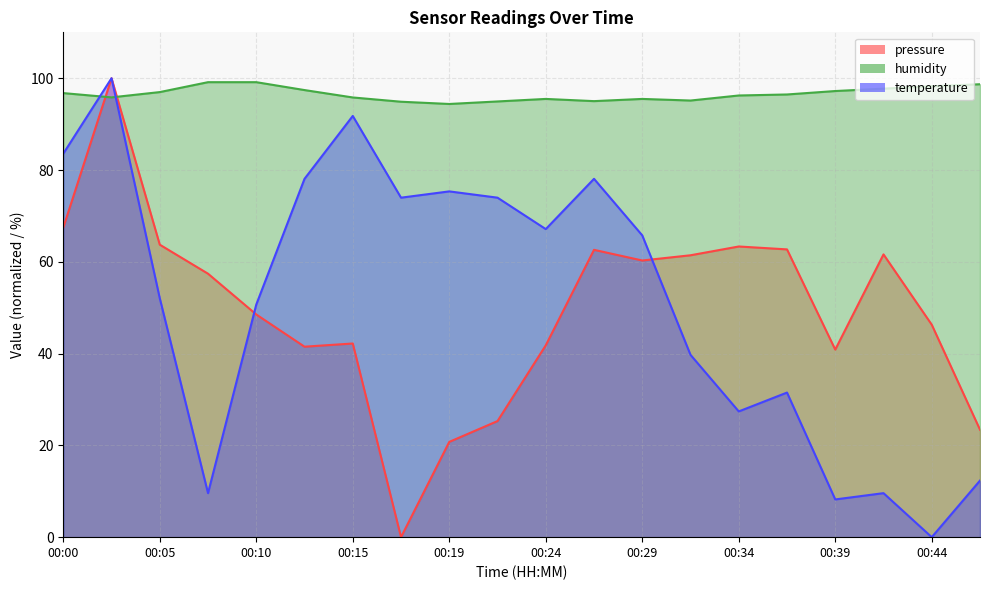

At which label is pressure closest to 50?

00:10